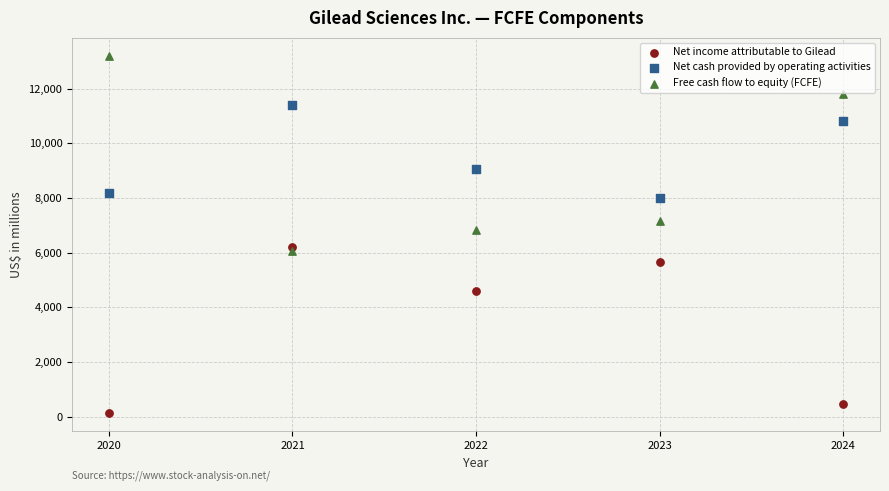

Across all data points, what is the range of X values (max minus min)?

4